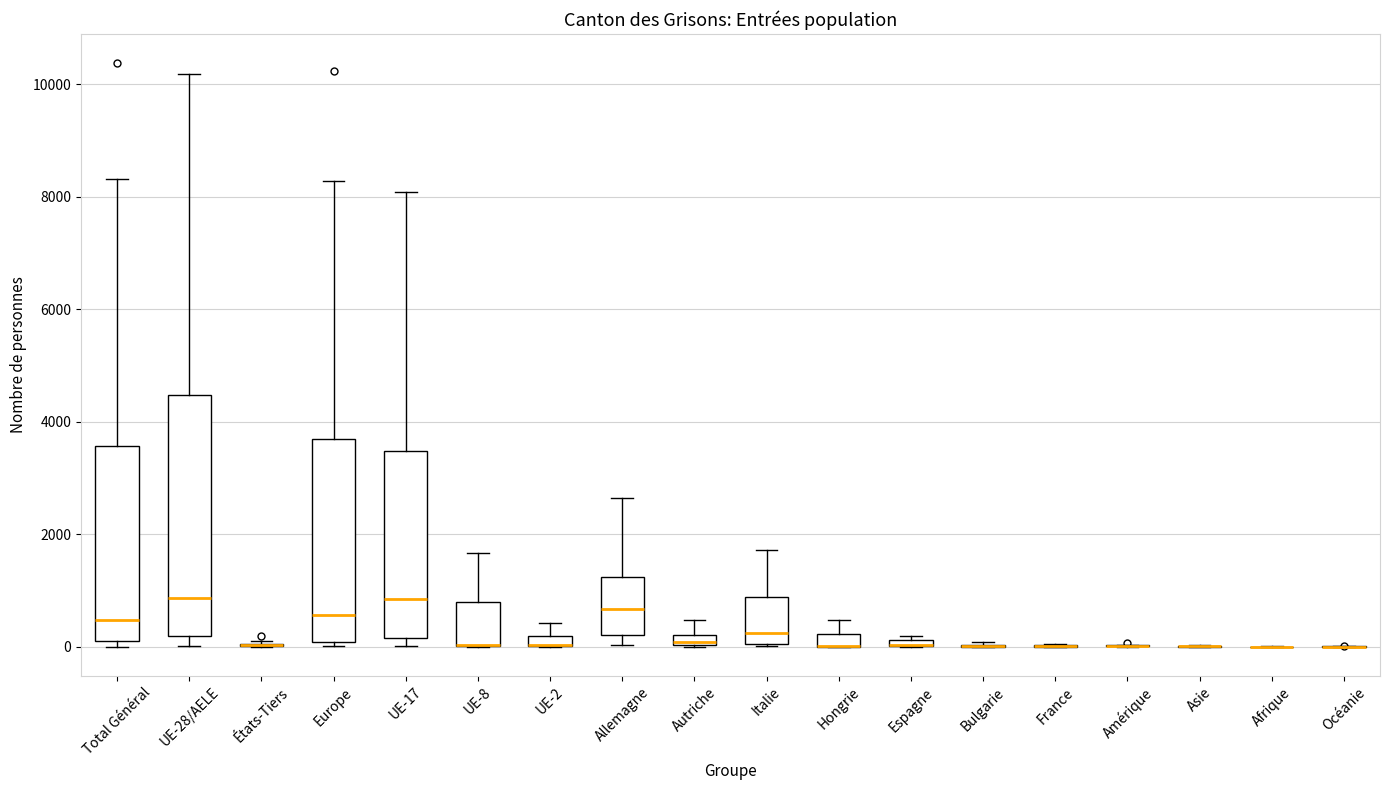

Which box is the tallest, from its lower edge to its upper edge?

UE-28/AELE